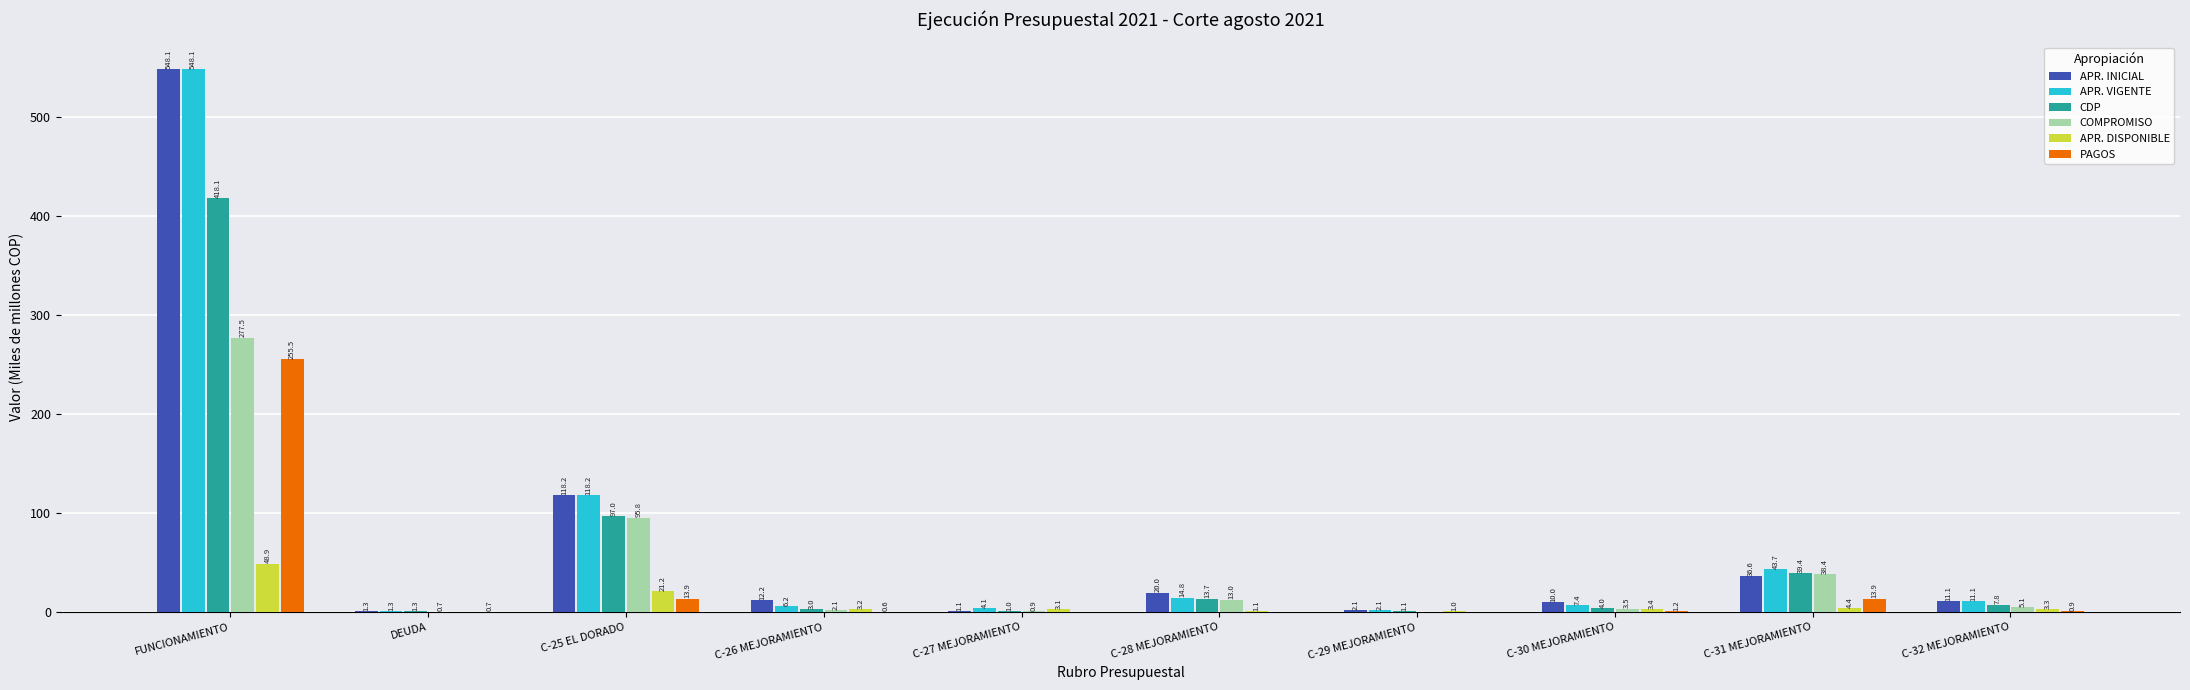

What is the sum of the APR. VIGENTE values at C-25 EL DORADO and FUNCIONAMIENTO?

666.3